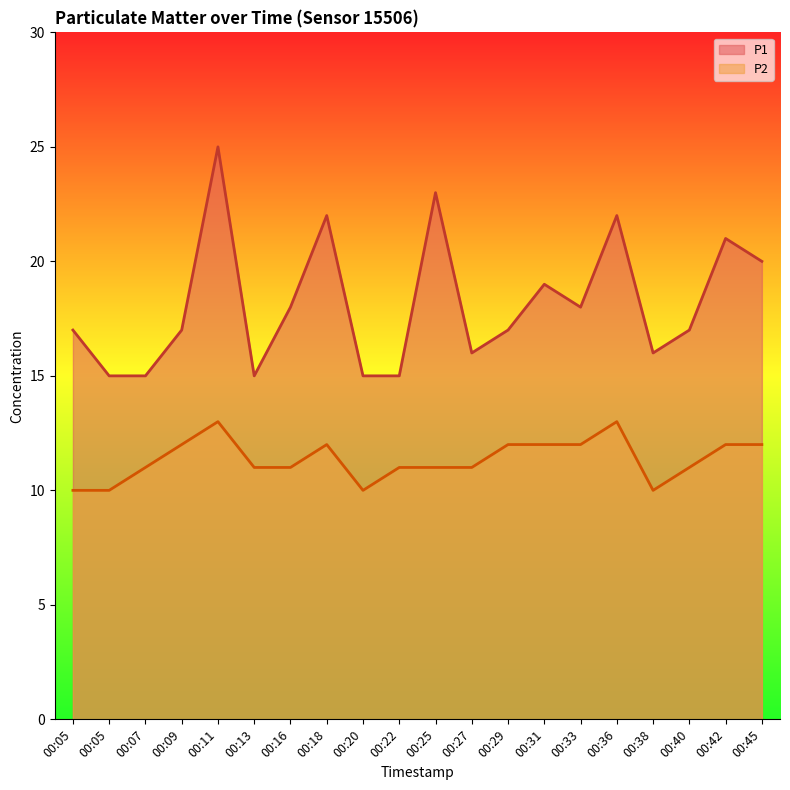

Which series has the largest total across all categories?

P1